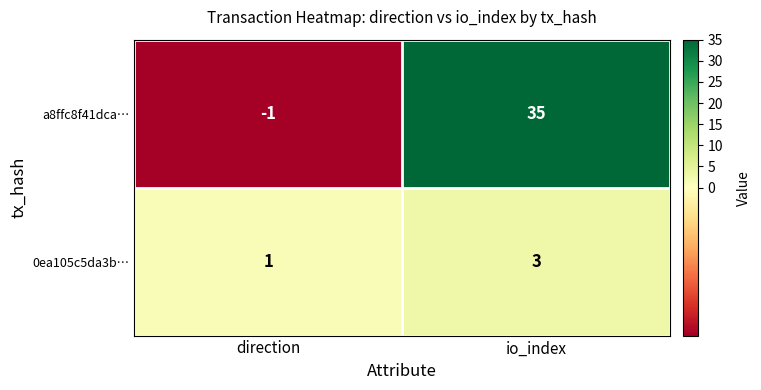

What is the sum of all a8ffc8f41dca… values?

34